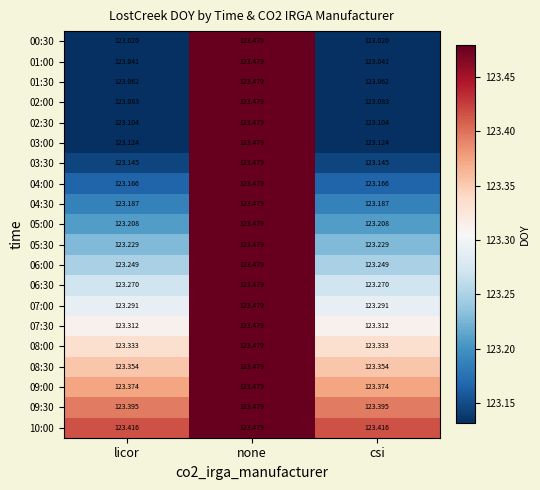

At which category is the sum across all series the highest?

none